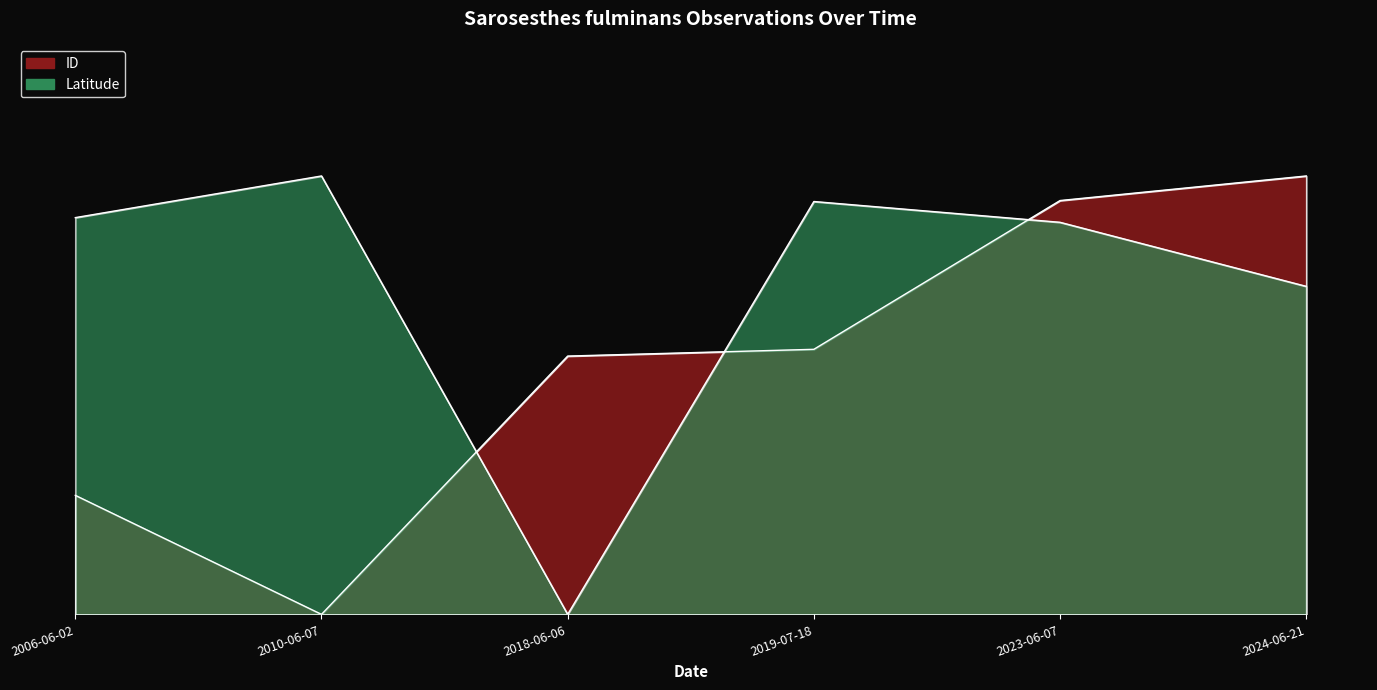

At which category does ID reach its first local valley?

2010-06-07